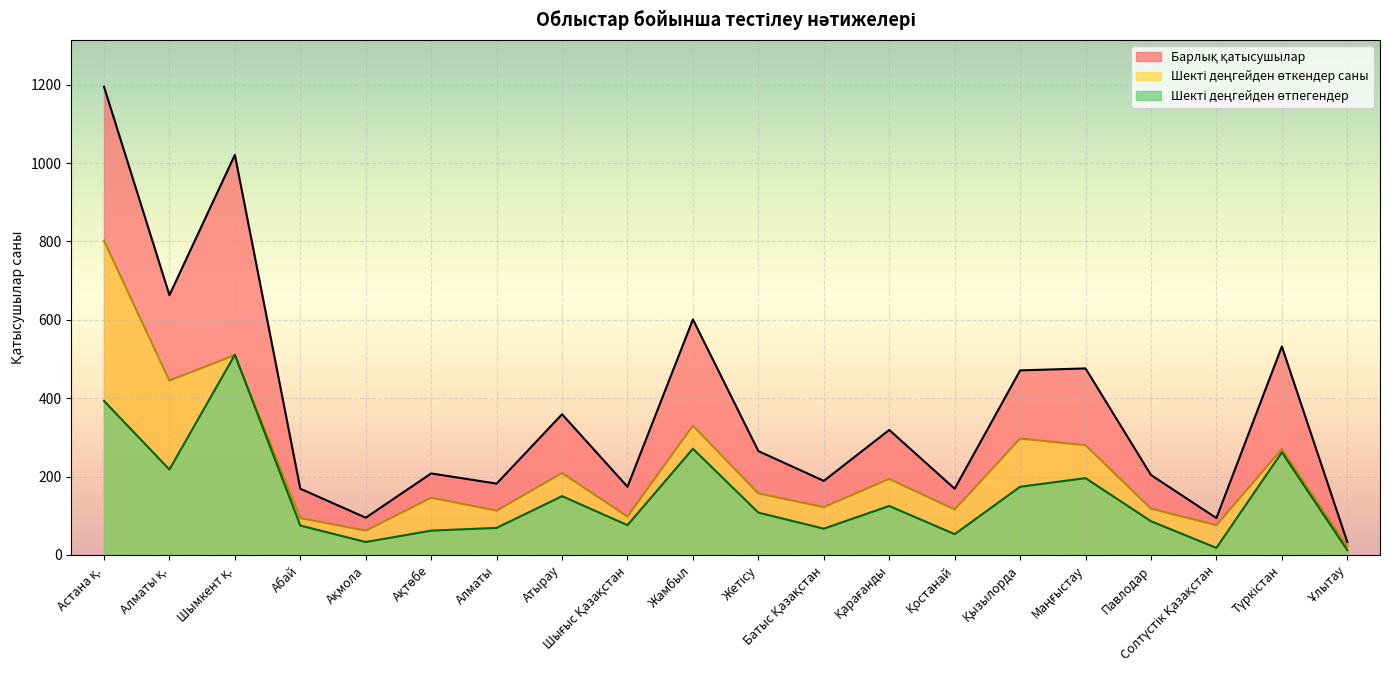

How many data points in Барлық қатысушылар are above 265?

9